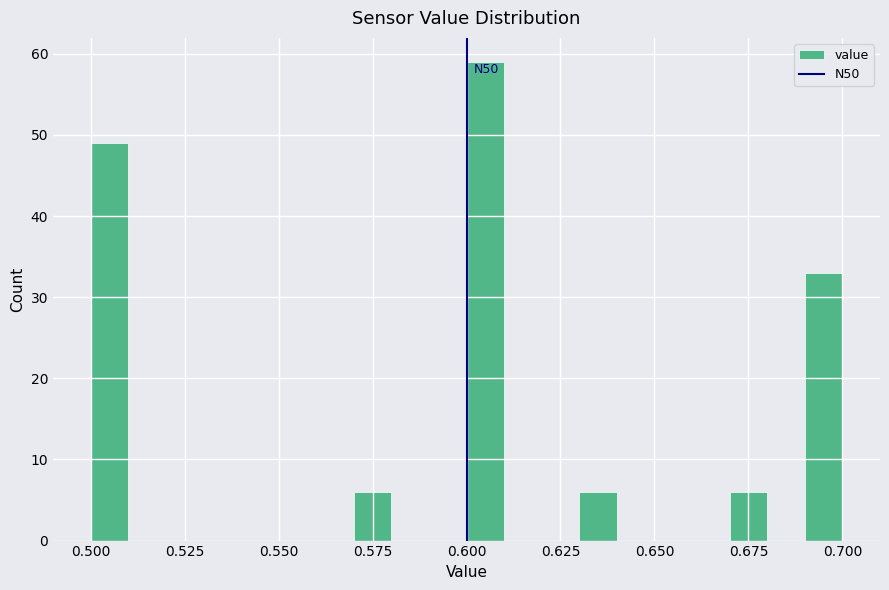

Read against the x-axis, roughly where is the centre of the tallest bar?

0.605